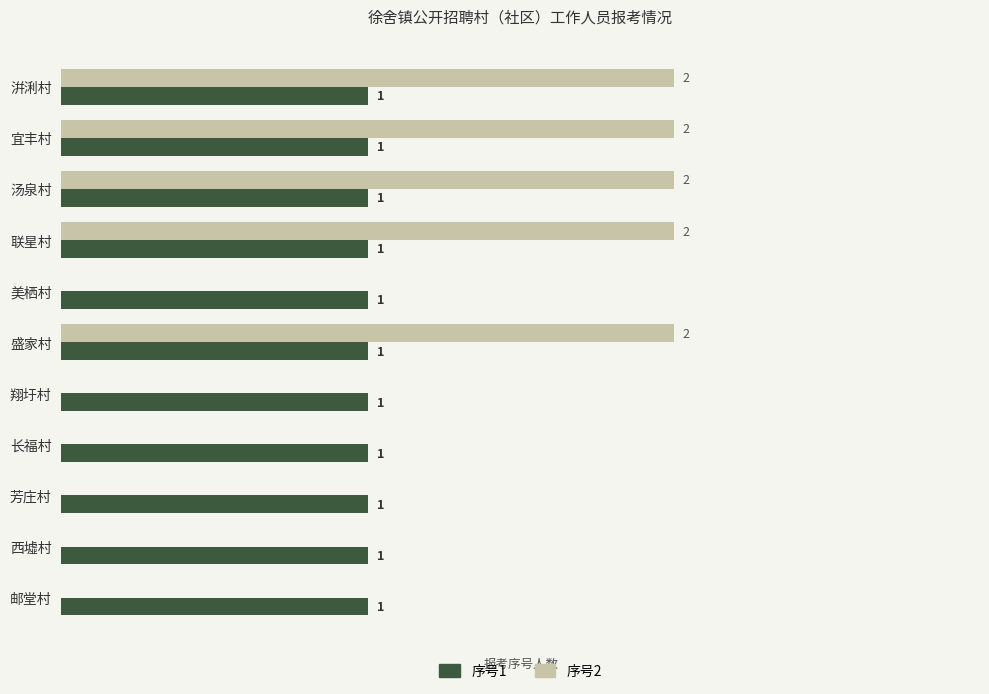

Is the value of 序号2 at 翔圩村 greater than the value of 序号1 at 西墟村?

No